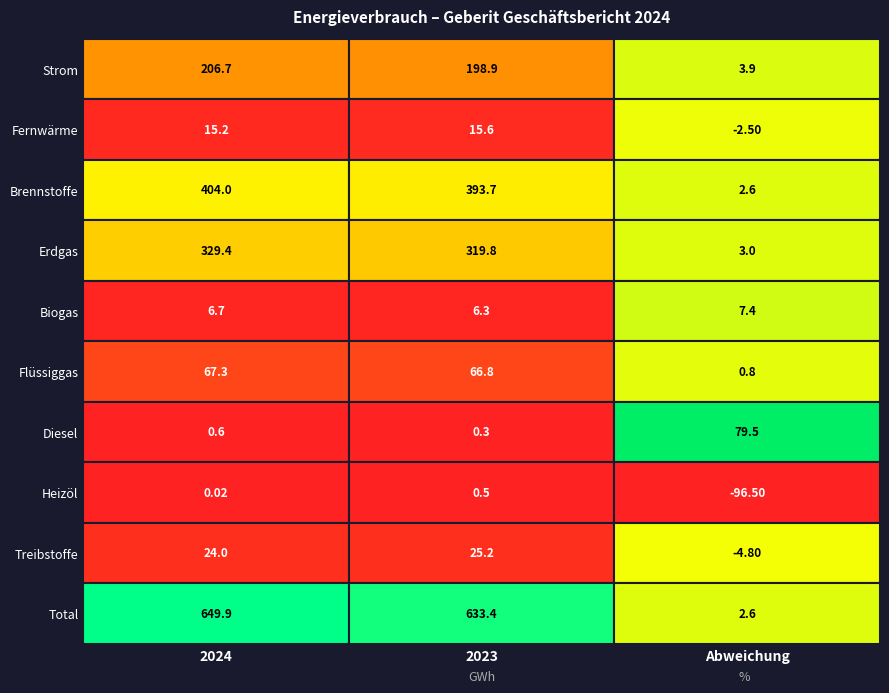

What is the difference between the highest and lowest values at 2024?

649.9